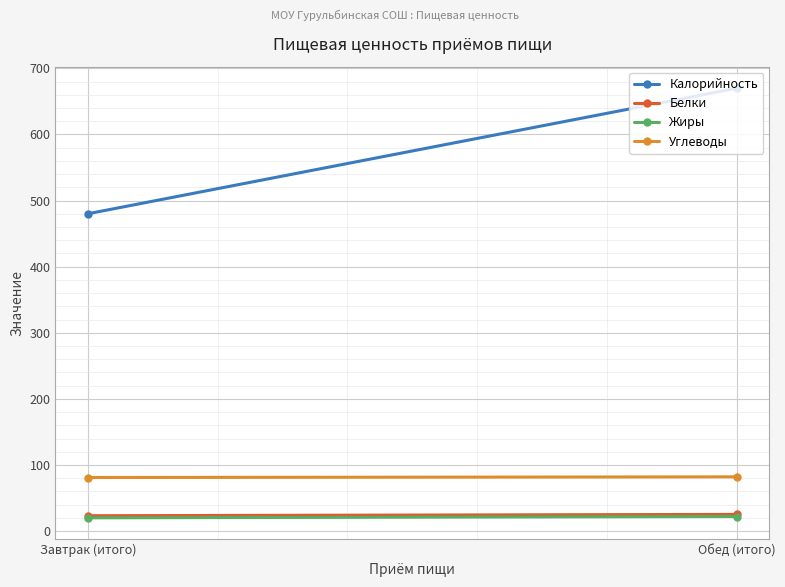

Read the Жиры value at Обед (итого).

22.0